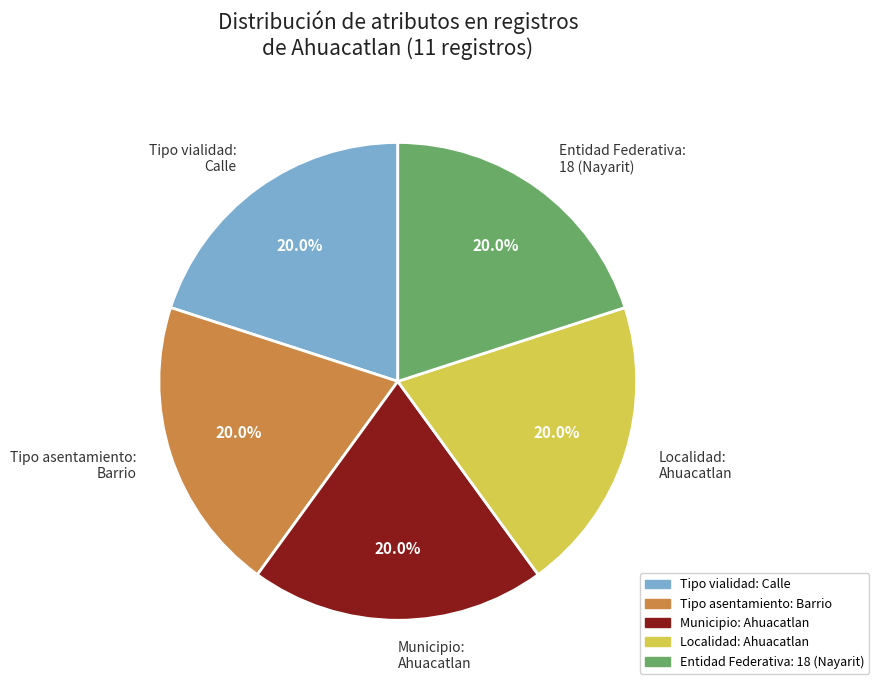

What is the ratio of the value at Tipo asentamiento: Barrio to the value at Localidad: Ahuacatlan?

1.0